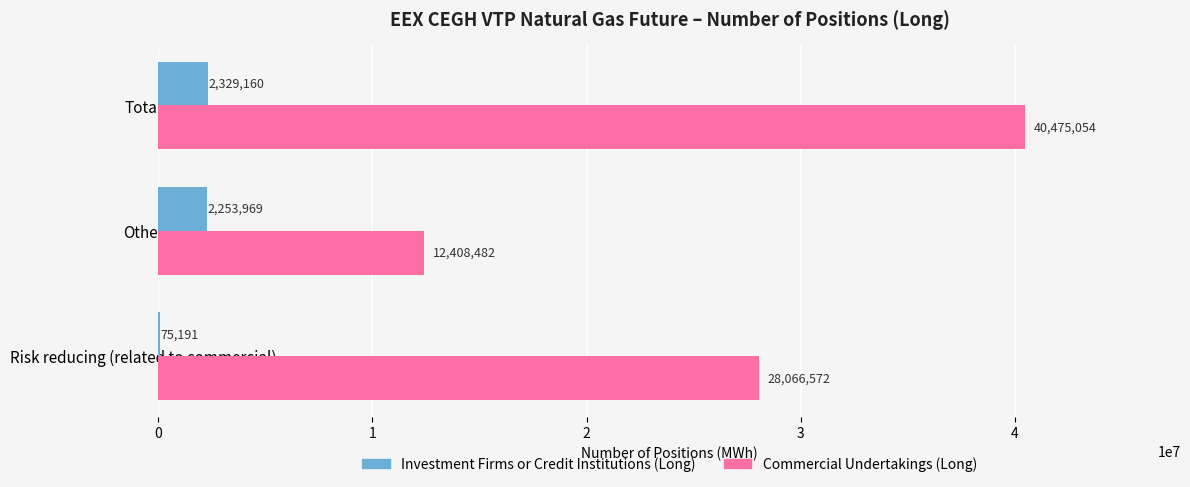

At which category is the sum across all series the highest?

Total